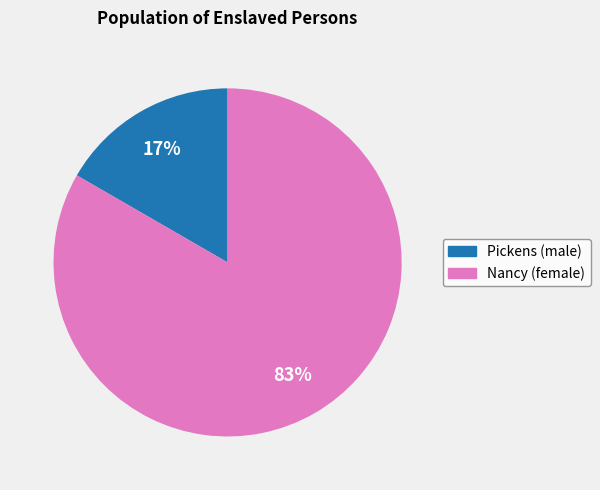

What is the largest slice in the pie chart?

Nancy (female)